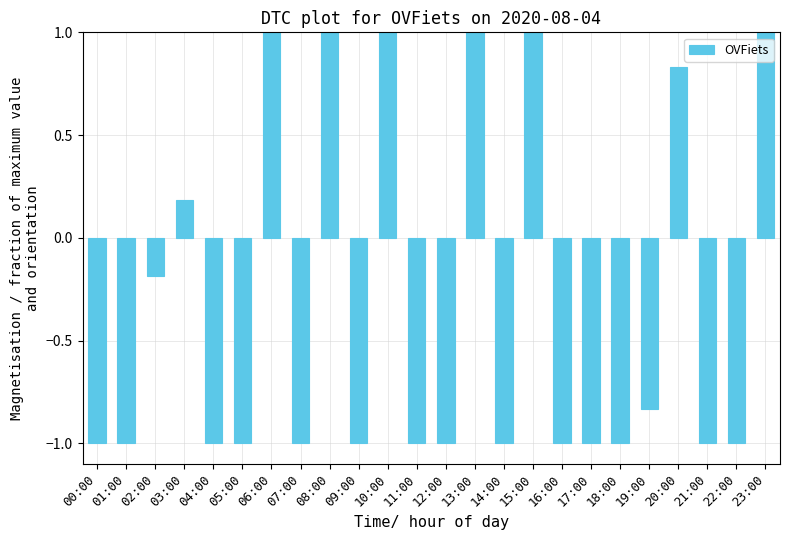

What is the approximate value at 04:00?

-1.0